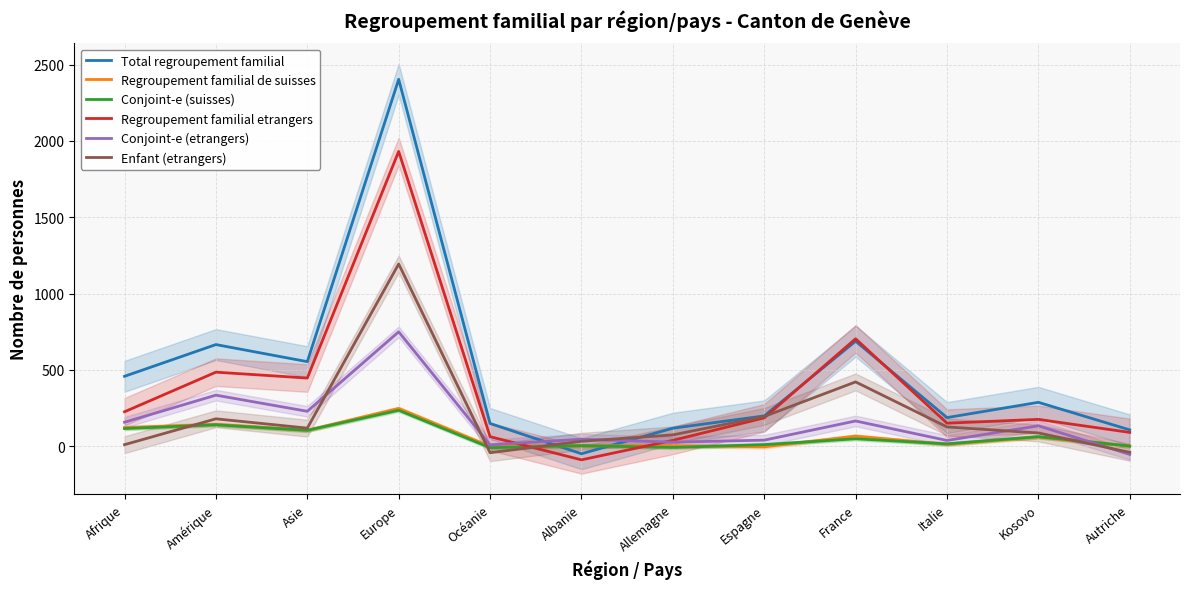

How many interior local peaks does the Regroupement familial de suisses series have?

5